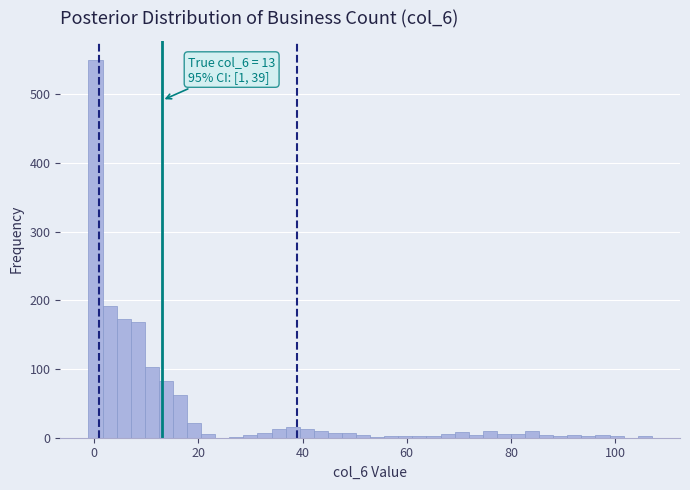

Around what value on the x-axis is the tallest bar? Give the approximate position of its centre, as read against the axis.

0